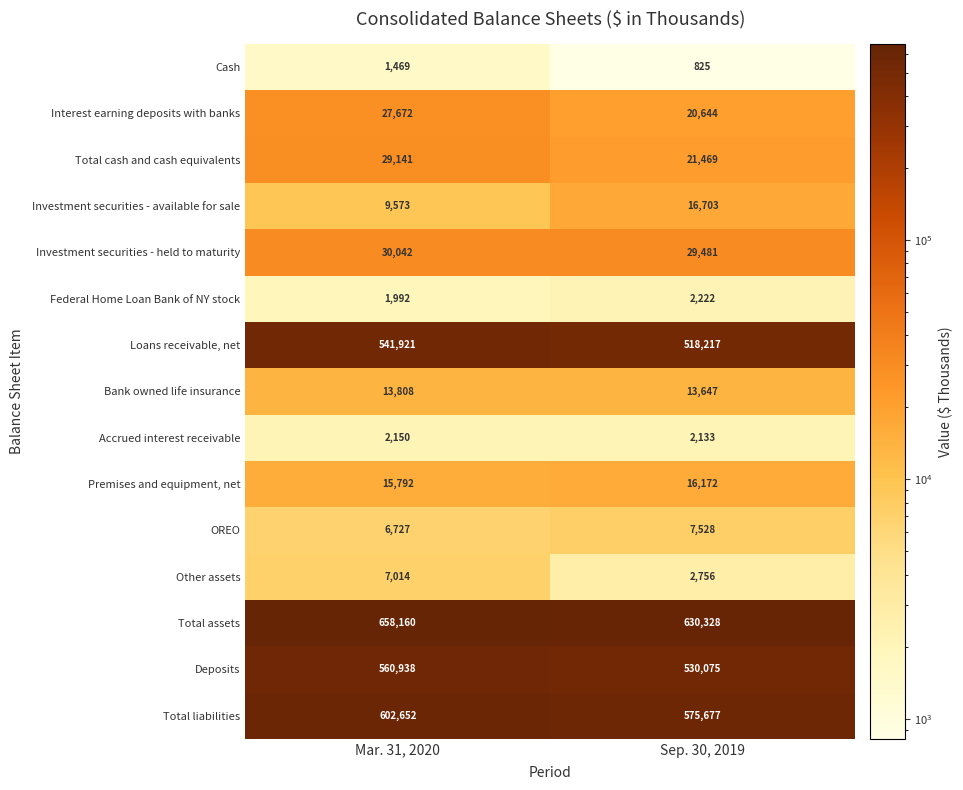

Between Mar. 31, 2020 and Sep. 30, 2019, which series saw the biggest shift?

Deposits